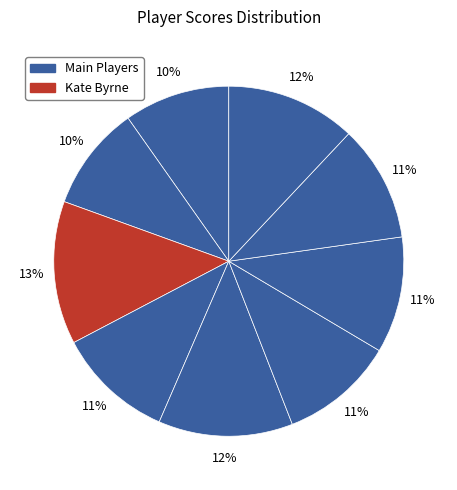

Is there a majority slice in this chart?

No